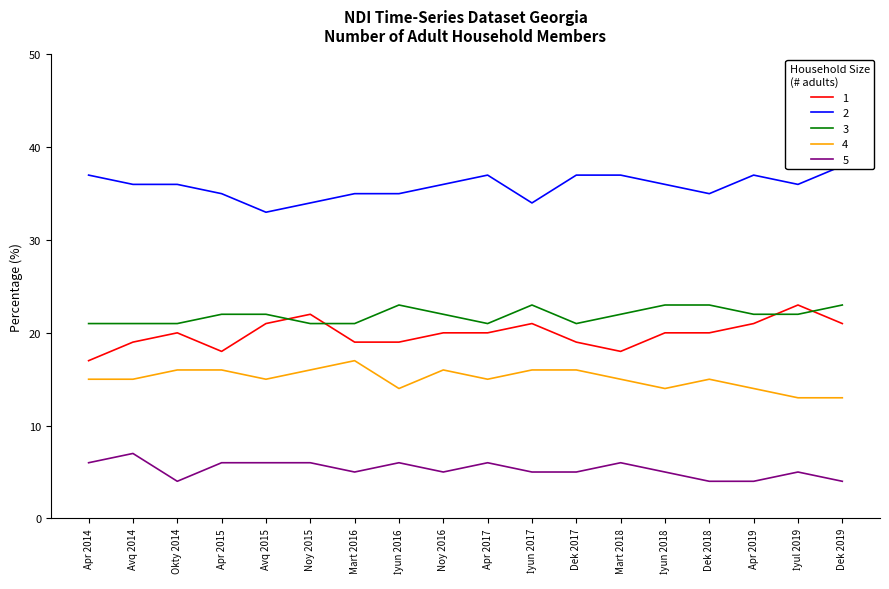

In 3, how many points are higher than both neighbors (excluding endpoints)?

2